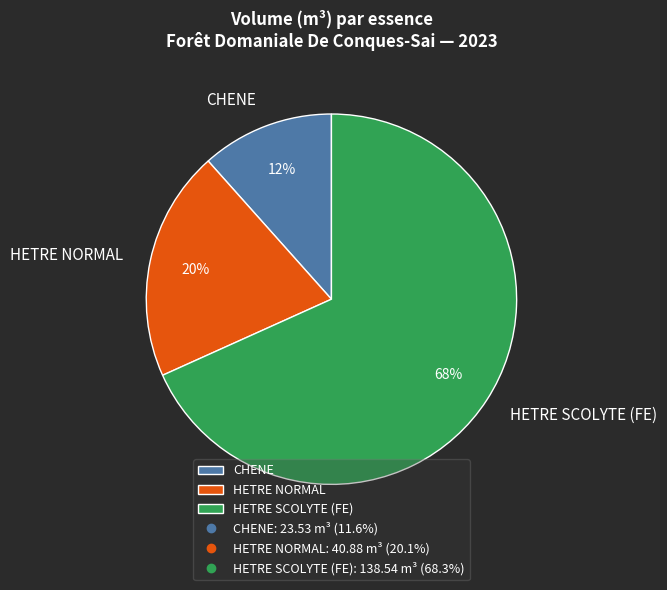

Which has a higher value, HETRE SCOLYTE (FE) or HETRE NORMAL?

HETRE SCOLYTE (FE)